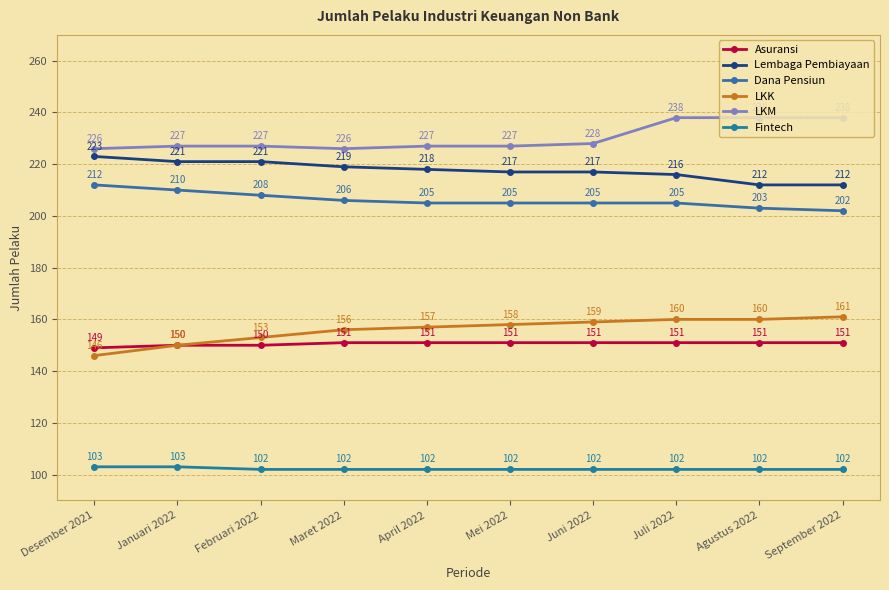

Rank the series at Februari 2022 from highest to lowest value.

LKM, Lembaga Pembiayaan, Dana Pensiun, LKK, Asuransi, Fintech